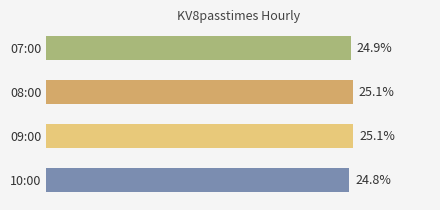

Which category has the lowest value across all series?

10:00